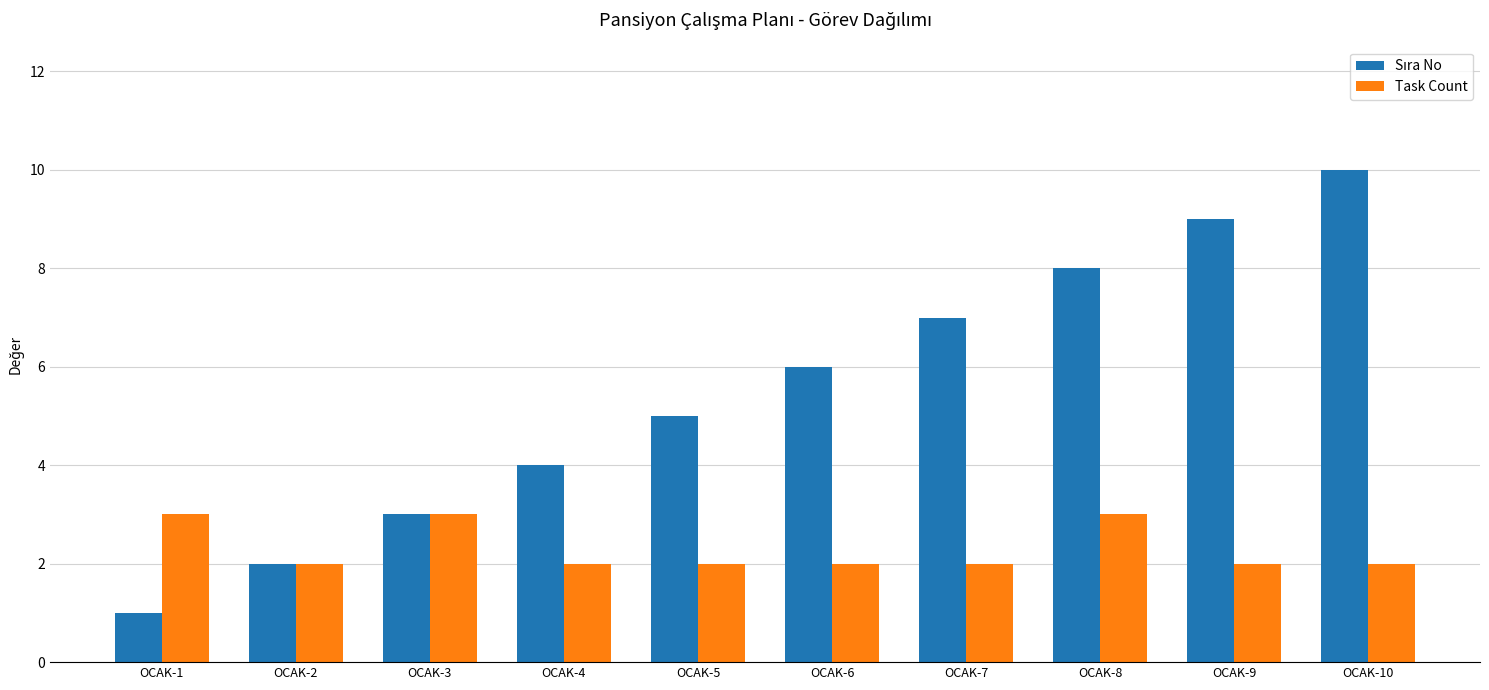

What is the smallest value displayed?

1